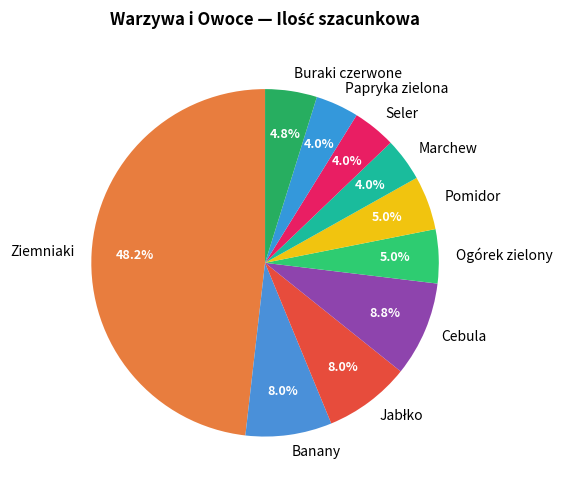

Which category has the biggest portion of the pie?

Ziemniaki